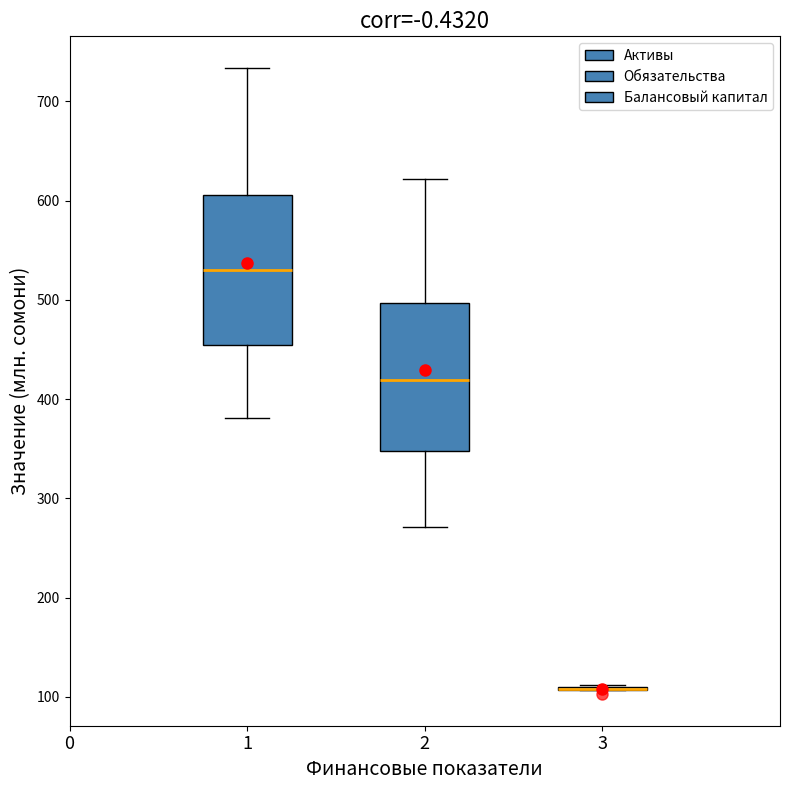

Reading left to right, transcribe this box plot: for each box, give where its median line is, the range the box spans, and where its two whiskers end, as read against the y-axis. The values are not printed on the chart, so give them approximately, as read against the axis.

1: median 530, box 460 to 610, whiskers 380 to 730
2: median 420, box 350 to 500, whiskers 270 to 620
3: box collapsed to a line at 110, whiskers 110 to 110